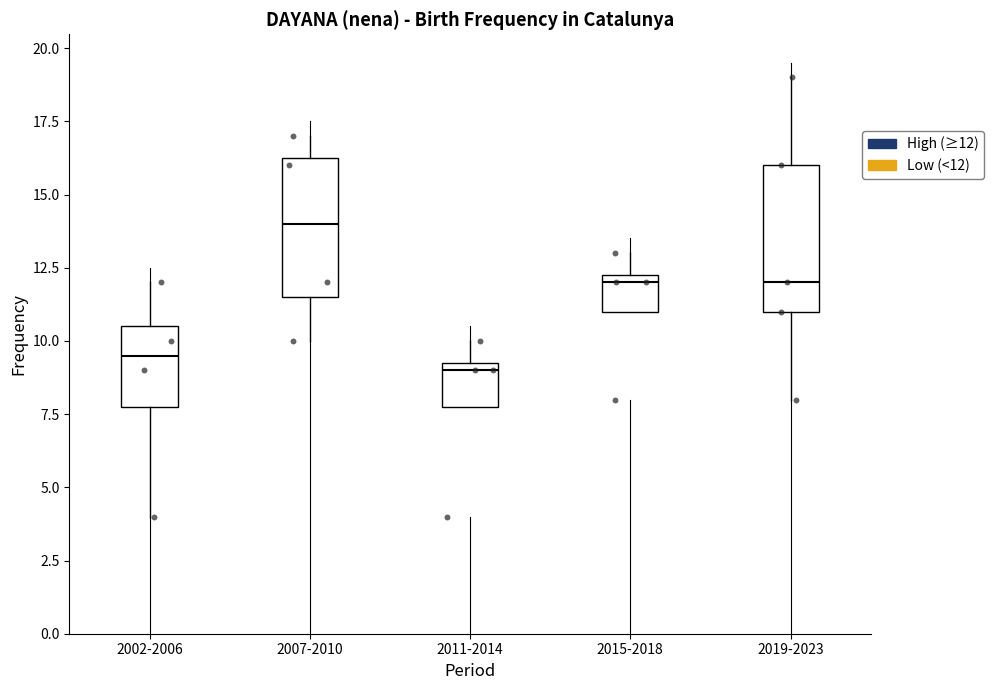

Which box has the lowest median line?

2011-2014